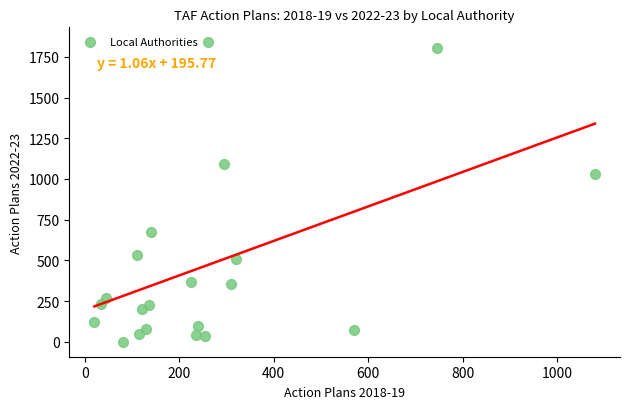

What is the range of X values (max minus min)?

1060